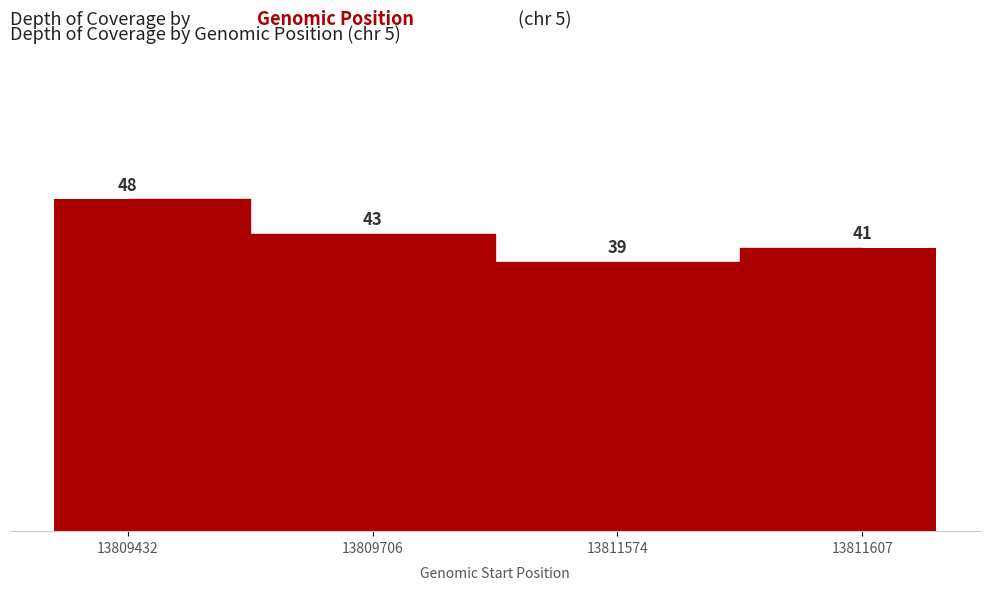

Reading left to right, list all the values displayed in this chart.

13809432=48	13809706=43	13811574=39	13811607=41